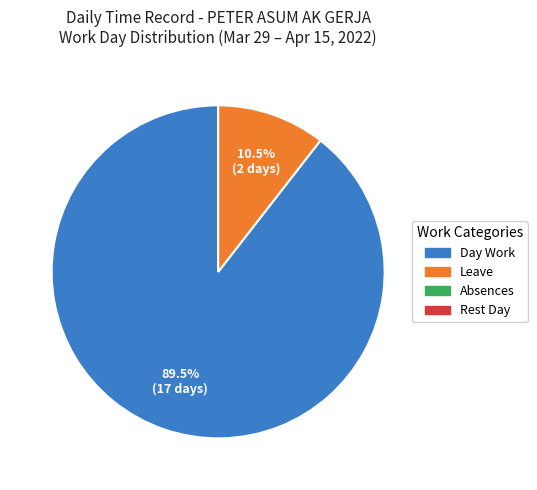

Is there a majority slice in this chart?

Yes